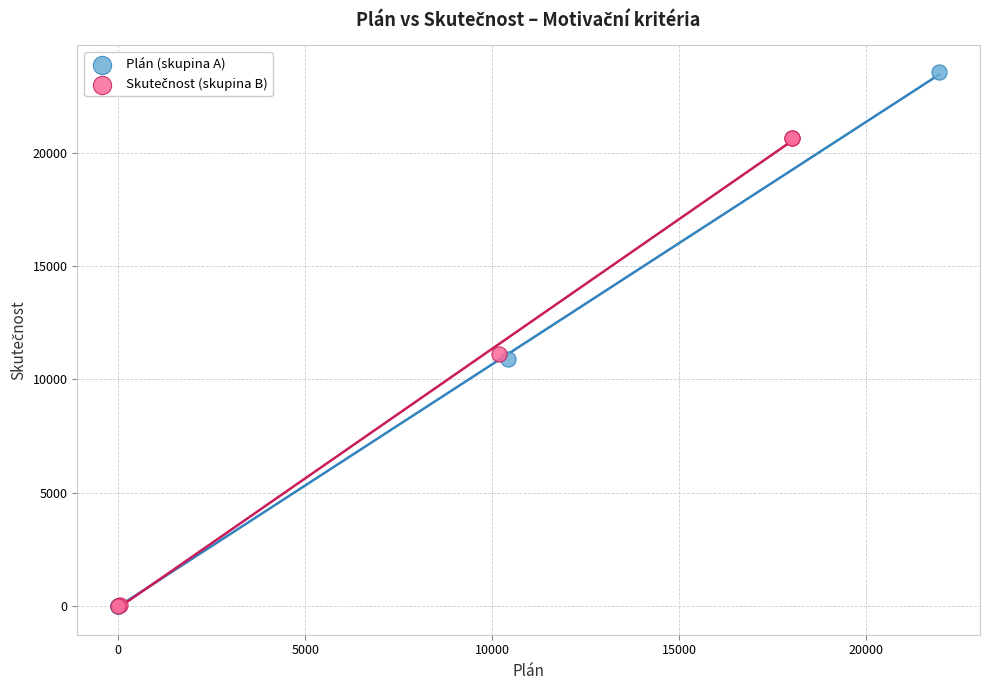

Which series has the largest Y range (max minus min)?

Plán (skupina A)